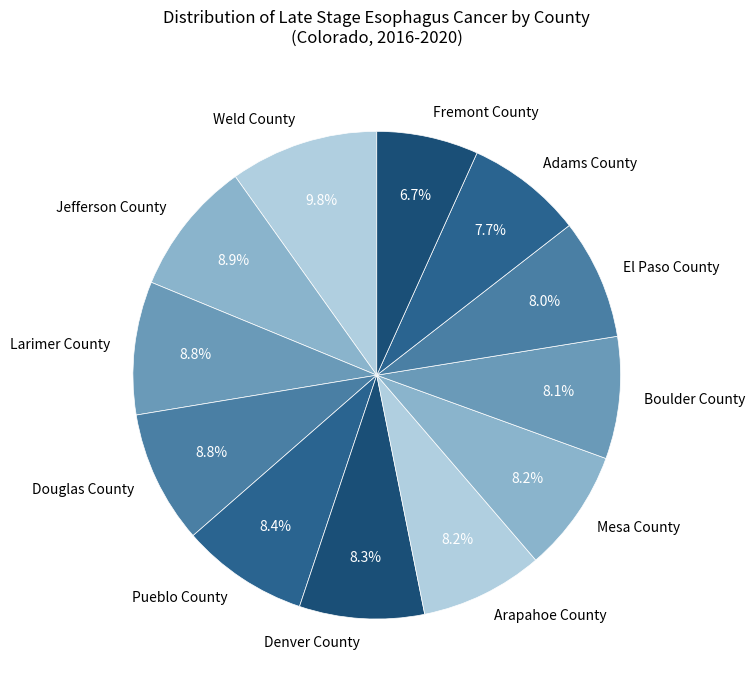

Is there a majority slice in this chart?

No